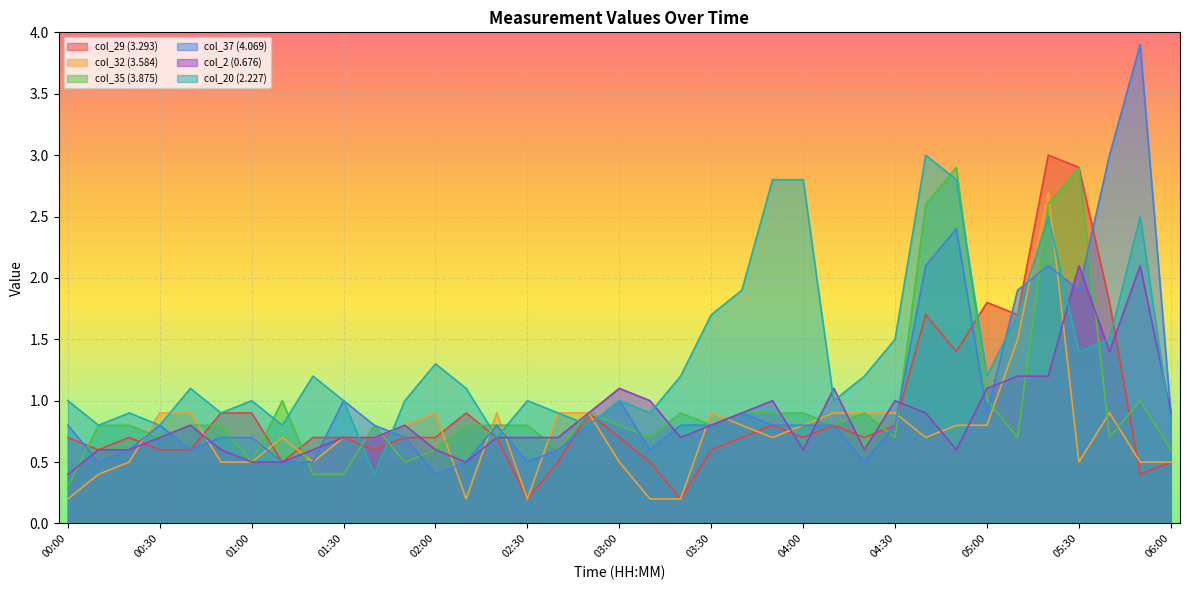

At which category does the chart reach its peak across all series?

05:50